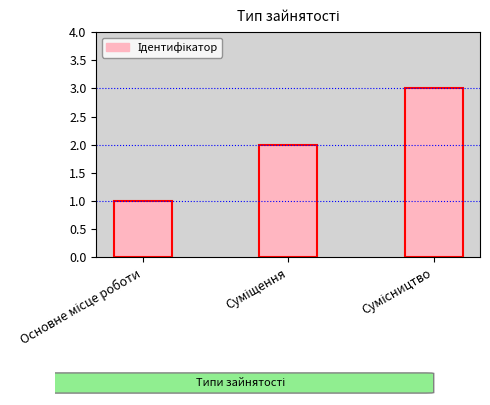

What is the average value?

2